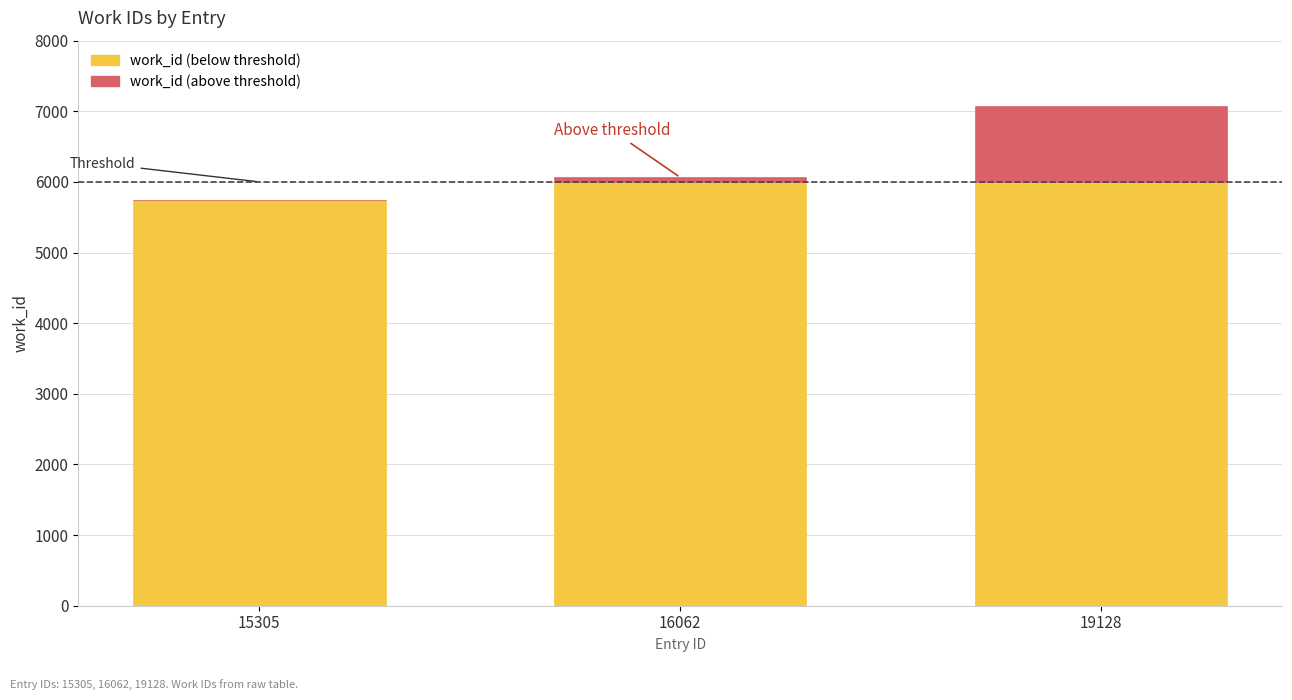

At which category is the sum across all series the highest?

19128